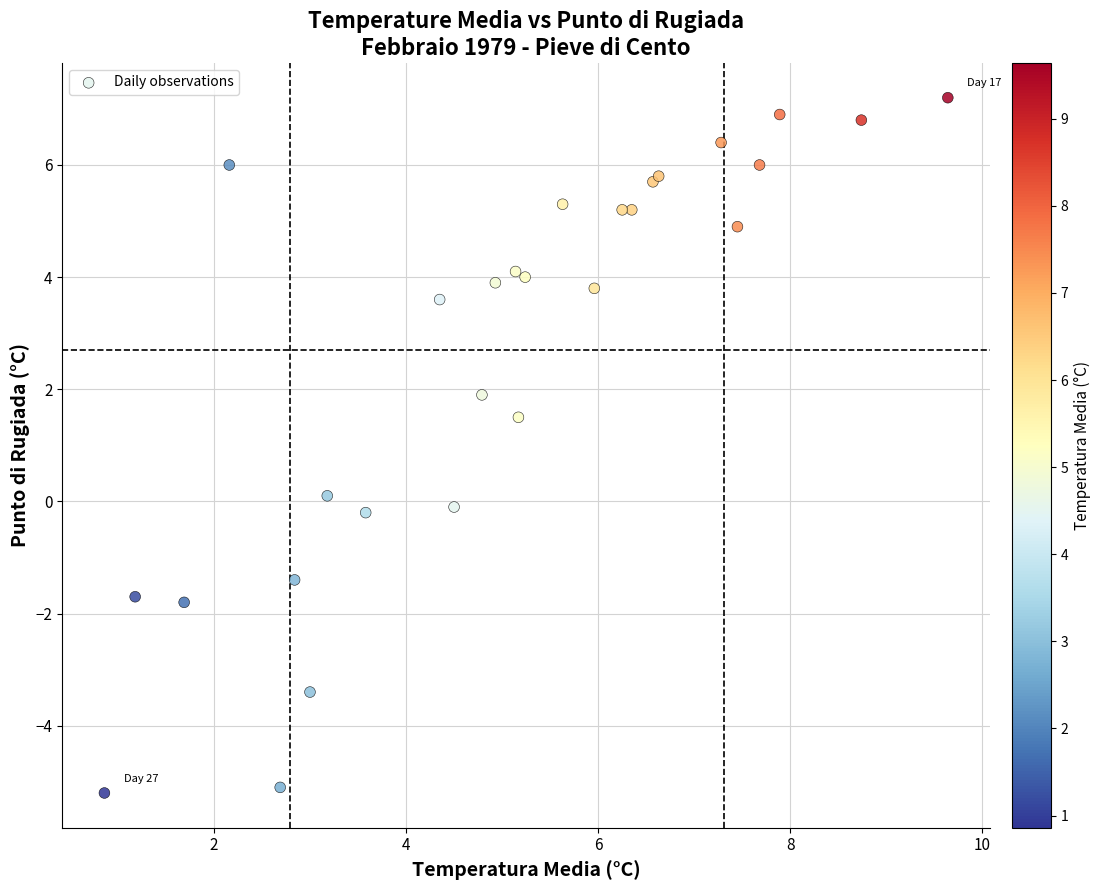

What Y value in the scatter plot is closest to 1?

1.5